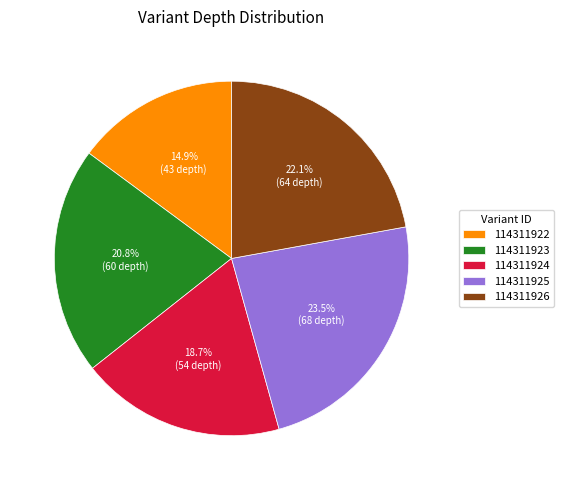

How much of the chart is everything except 114311923?

79.2%